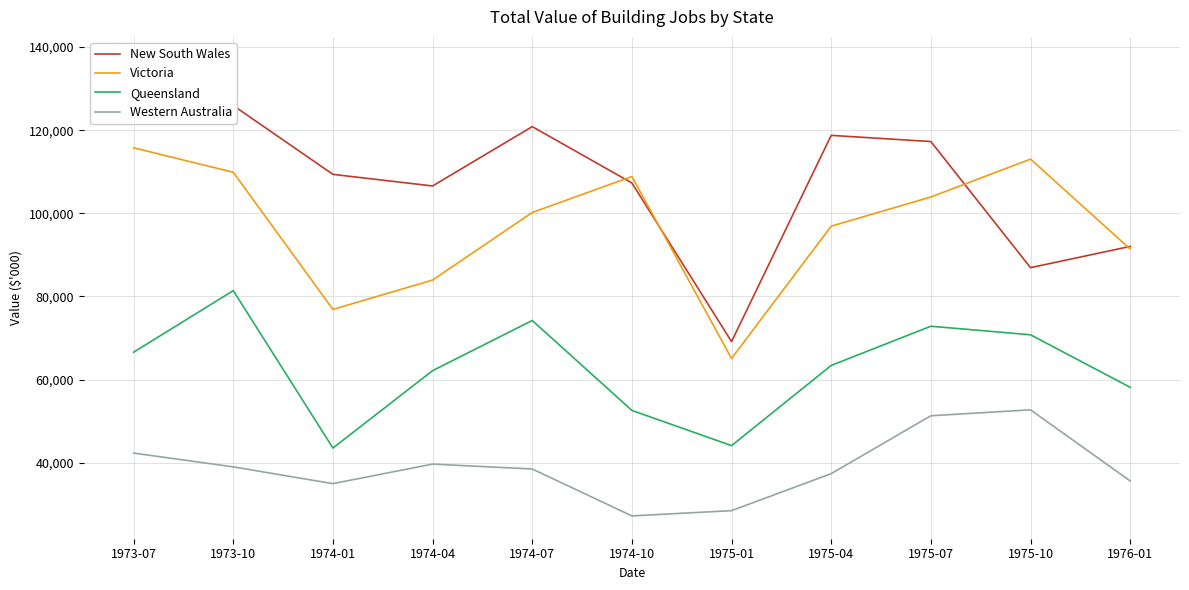

What is the sum of all New South Wales values?

1191133